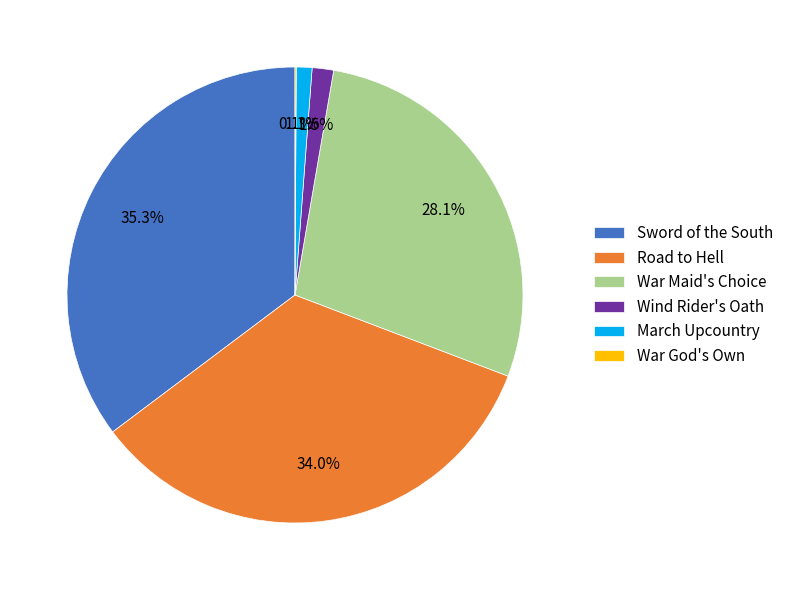

Which slice is the largest?

Sword of the South